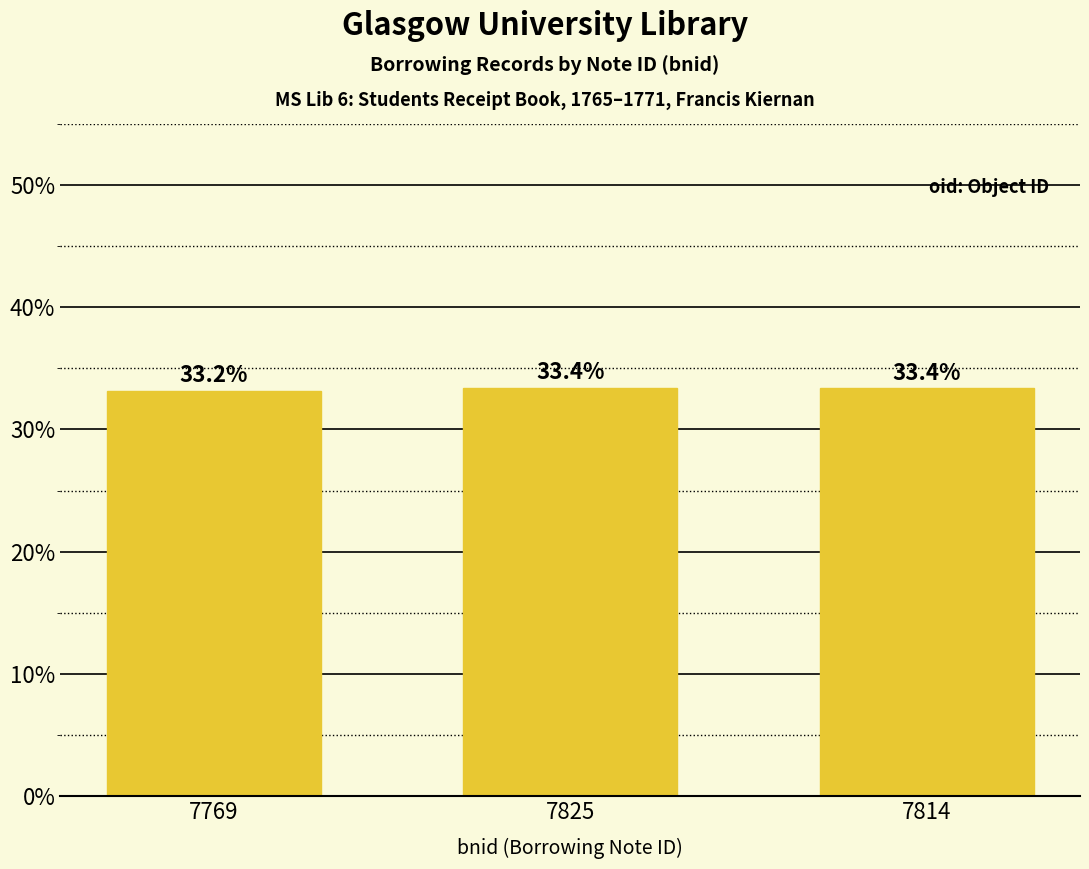

What is the value of the 3rd bar from the left?

33.4